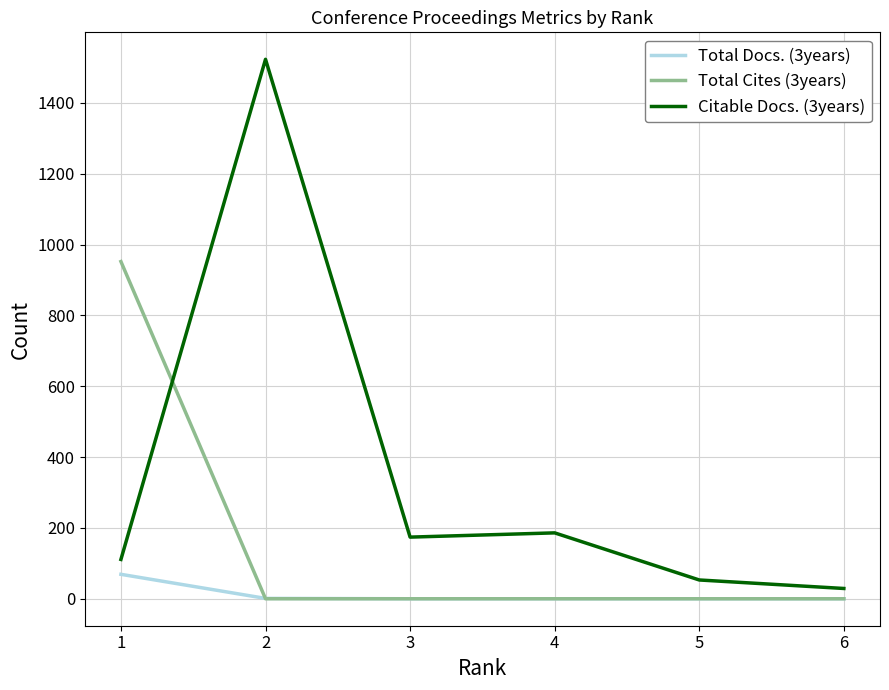

Is the value of Citable Docs. (3years) at 5 greater than the value of Total Cites (3years) at 4?

Yes